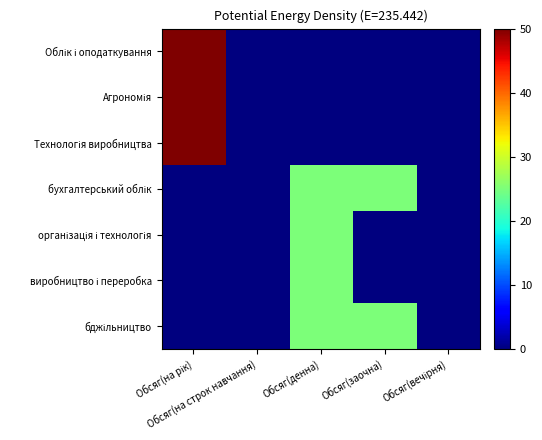

How many distinct data groups are displayed?

7